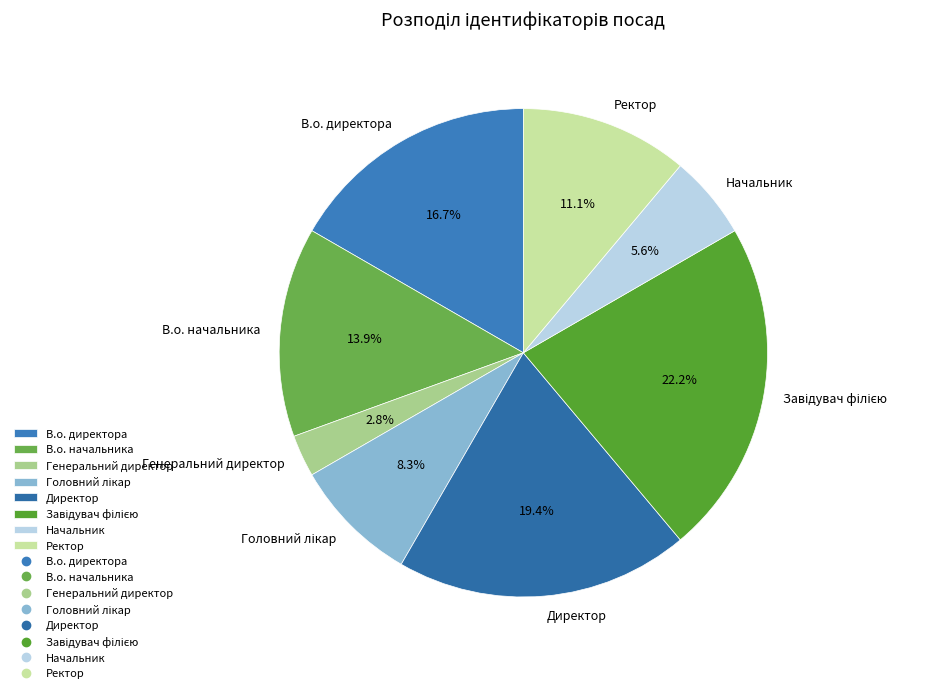

Count the number of slices in the pie.

8